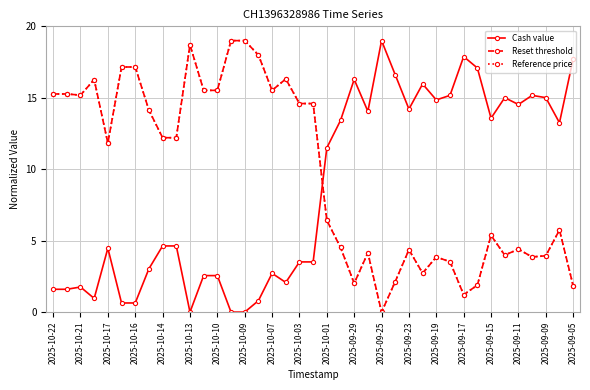

What is the maximum value shown in the chart?

19.0